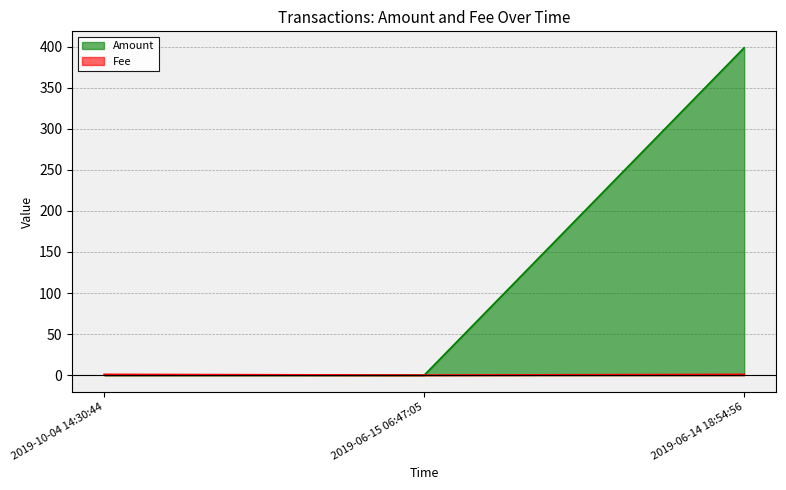

Which series has the largest range (max minus min)?

Amount